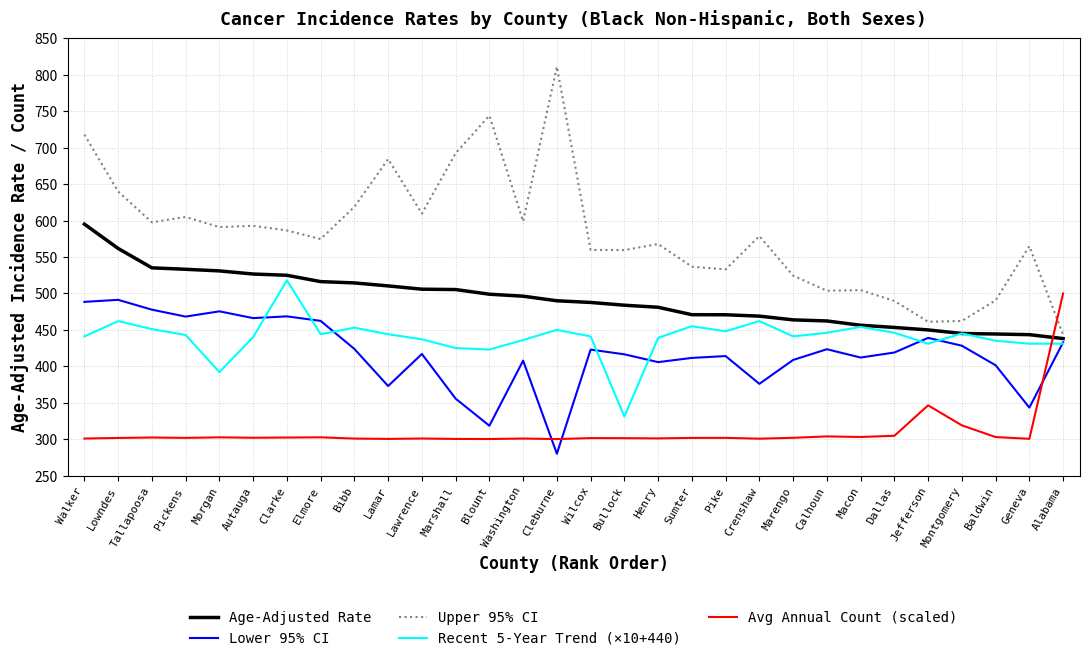

Is this an area chart (filled region under the line)?

No